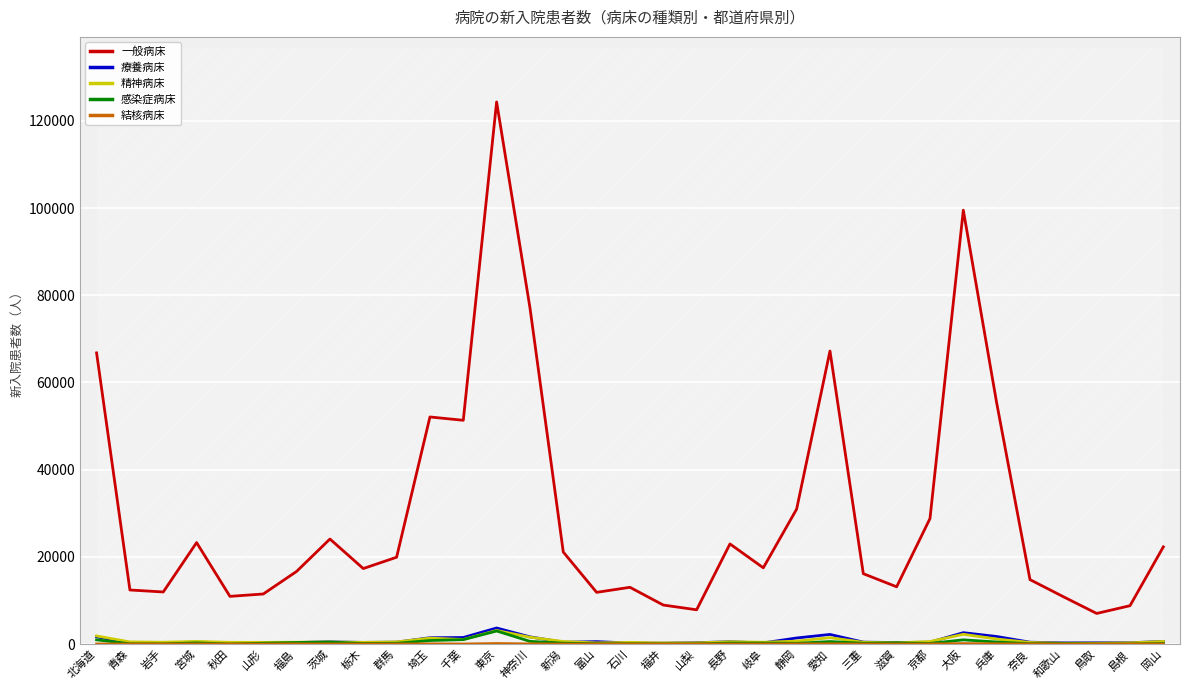

What is the label of the 16th point from the left?

富山